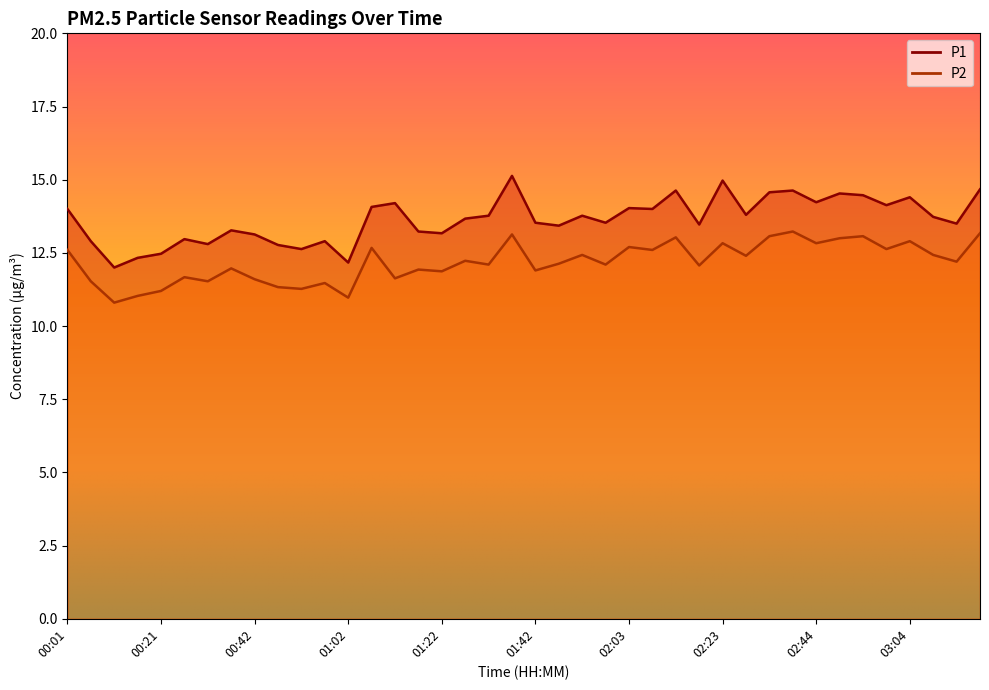

What are all the series names shown in the legend?

P1, P2